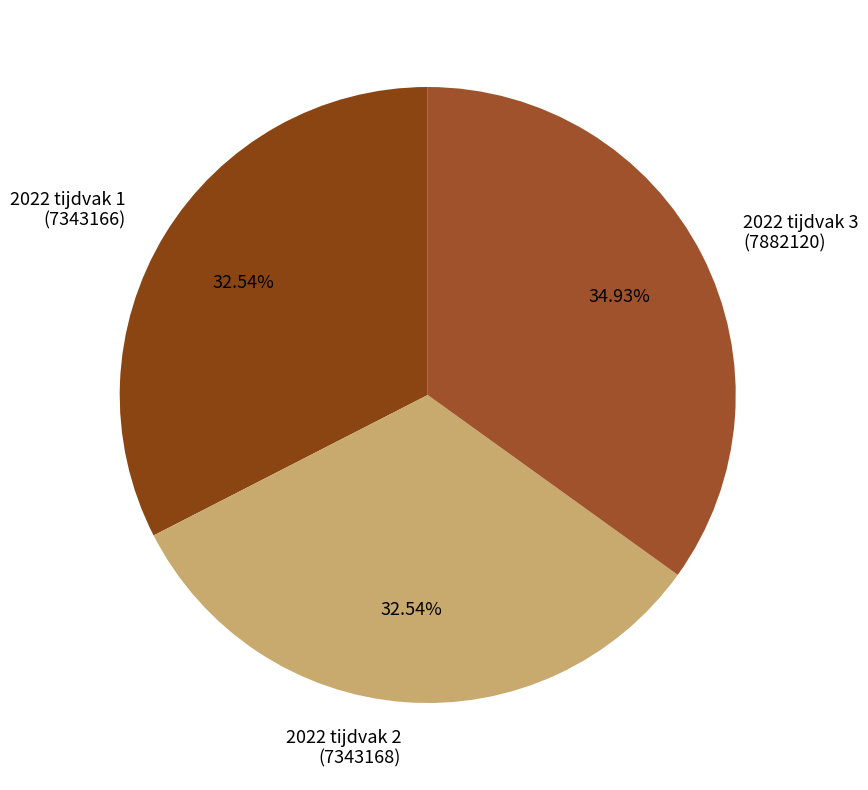

How many segments does this pie chart have?

3